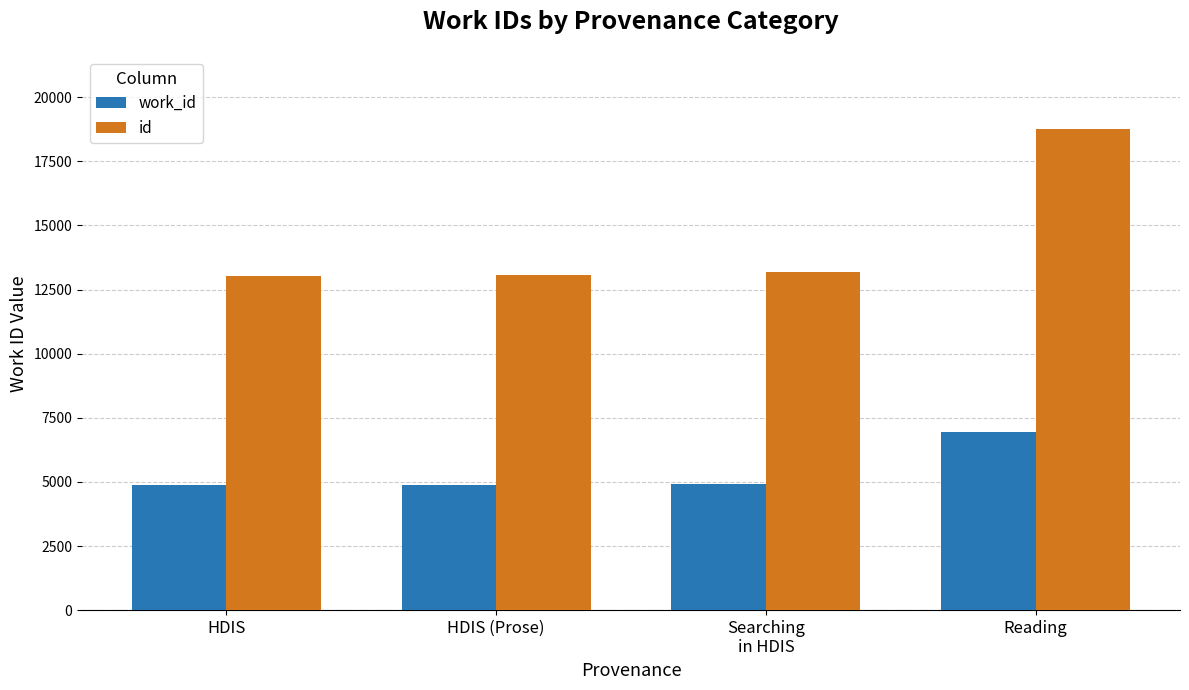

What is the greatest value displayed?

18762